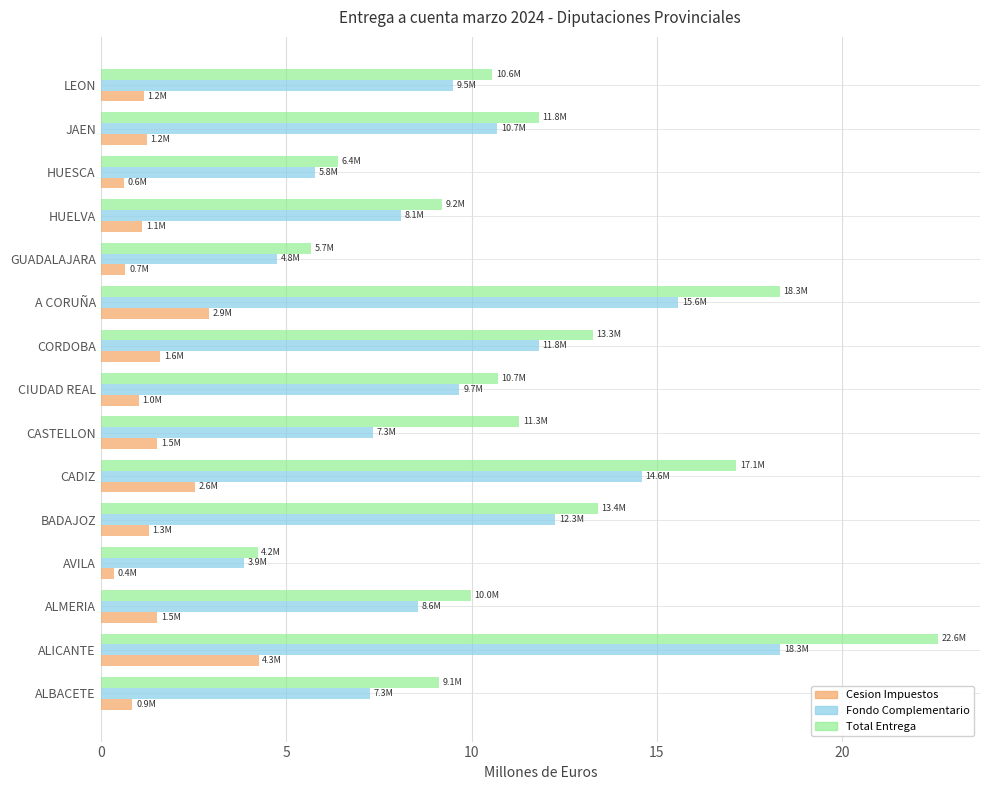

What is the smallest value displayed?

0.4